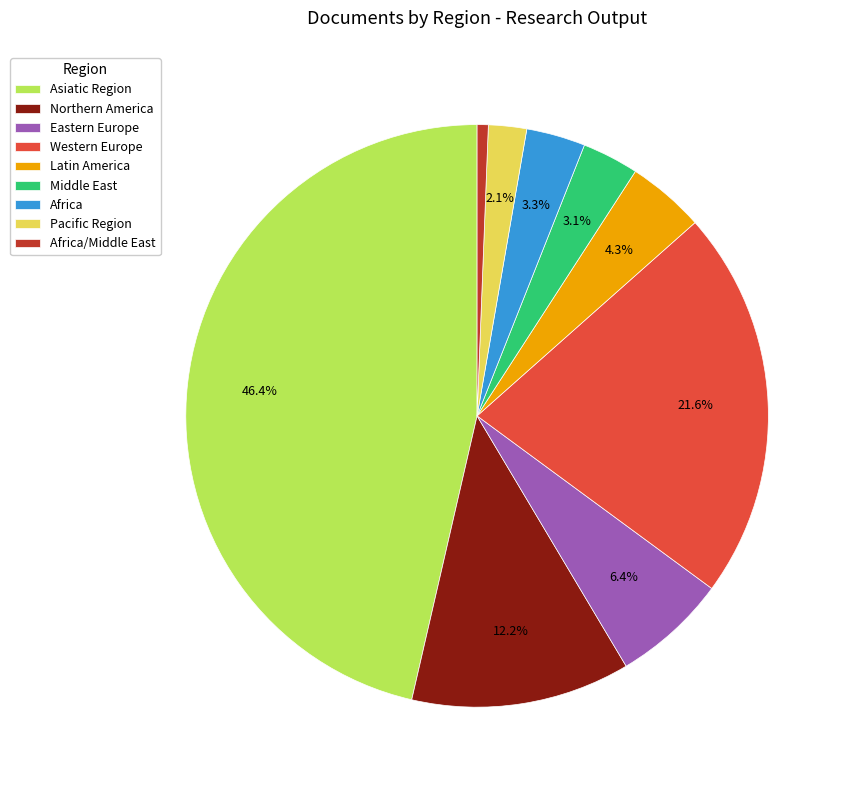

To the nearest percent, what percentage of the pie is Pacific Region?

2%